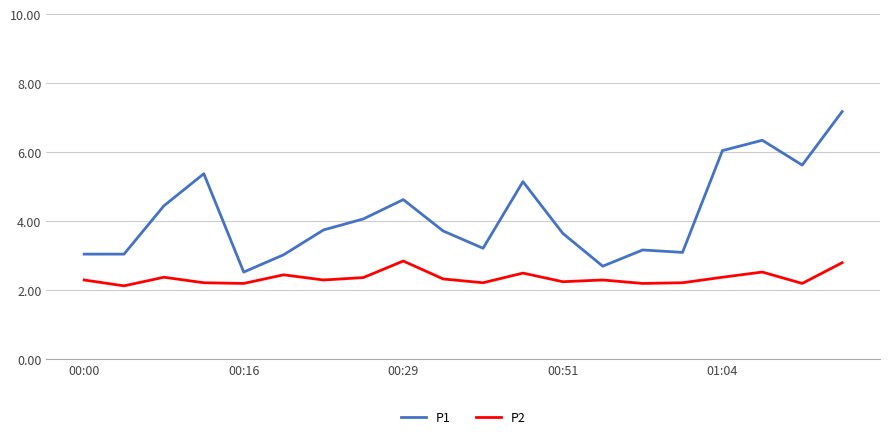

List the series in order of their overall mean, lowest first.

P2, P1